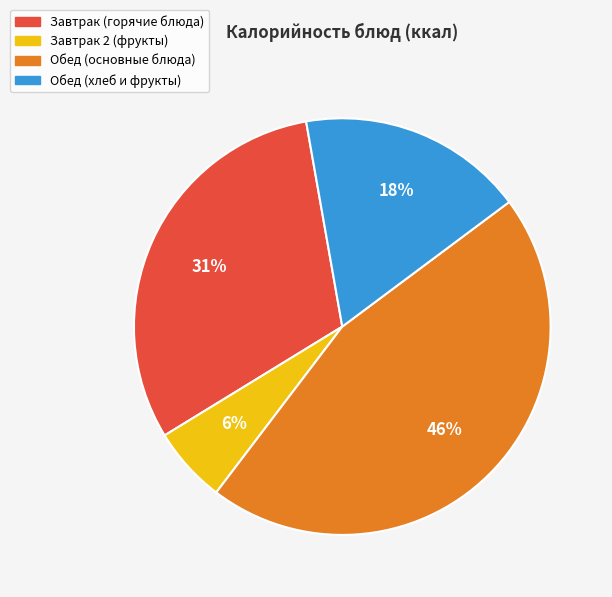

To the nearest percent, what is the average slice percentage?

25%